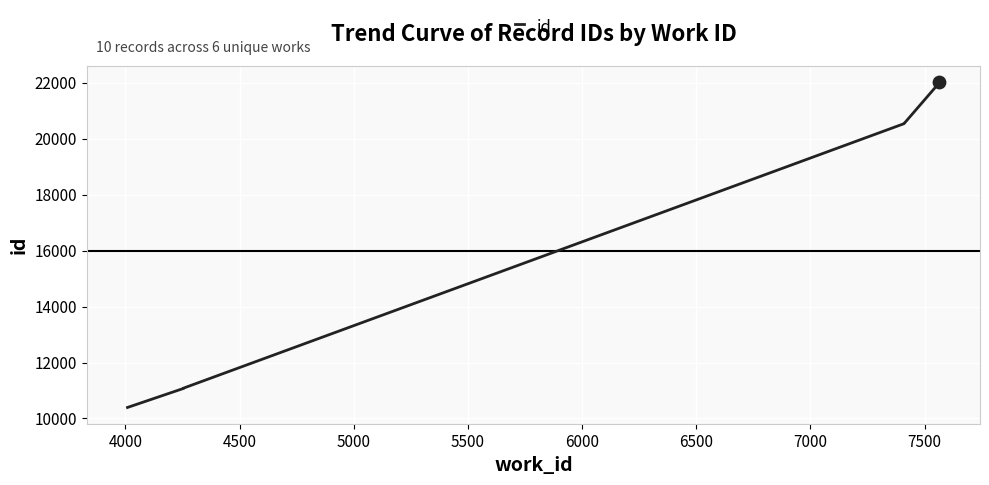

Approximately how many times larger is the value at 7500 compared to 7000?

1.0